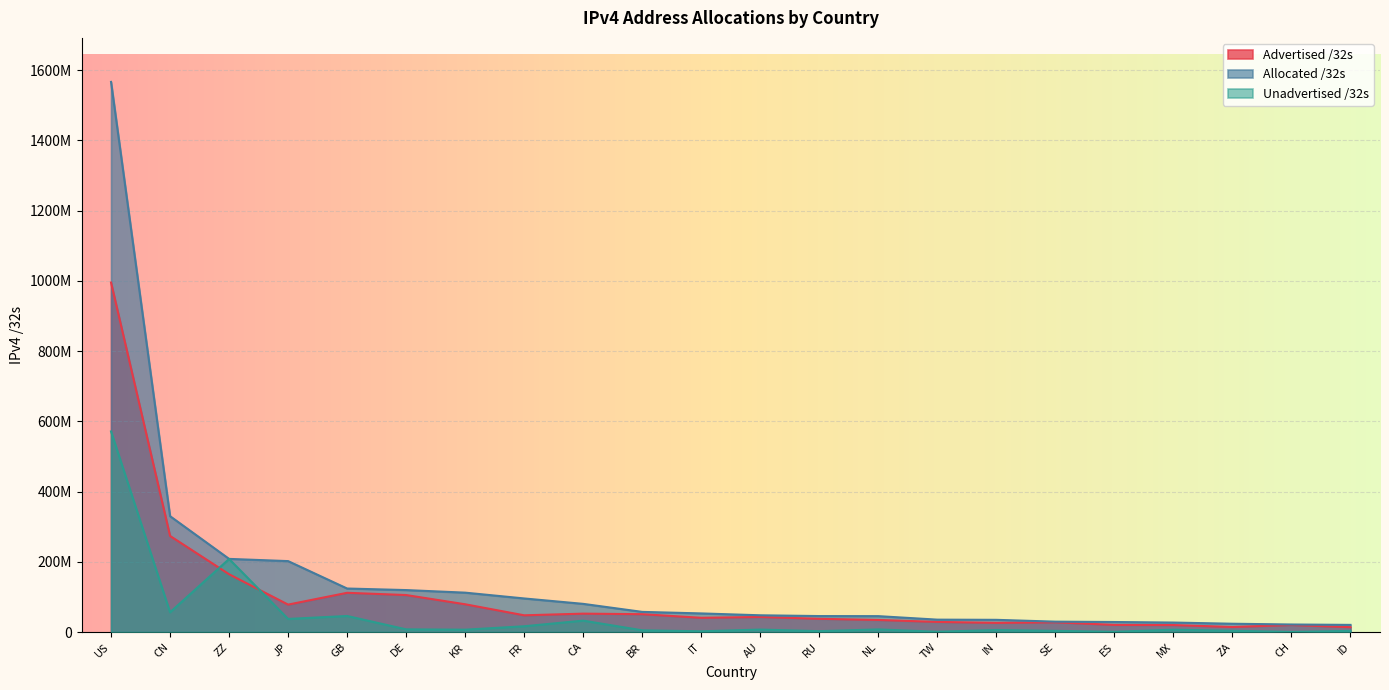

At which label does Unadvertised /32s reach its minimum?

CH